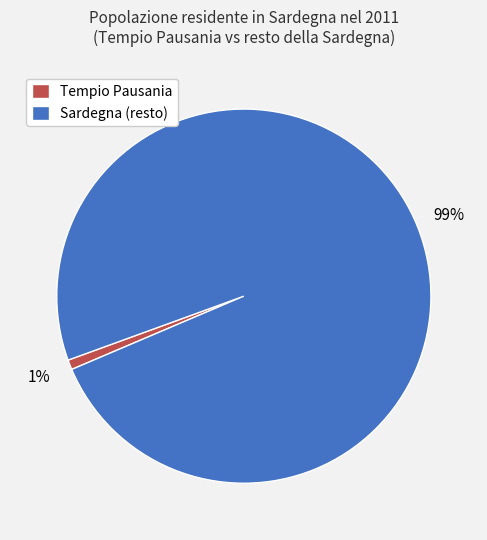

To the nearest percent, what is the average slice percentage?

50%